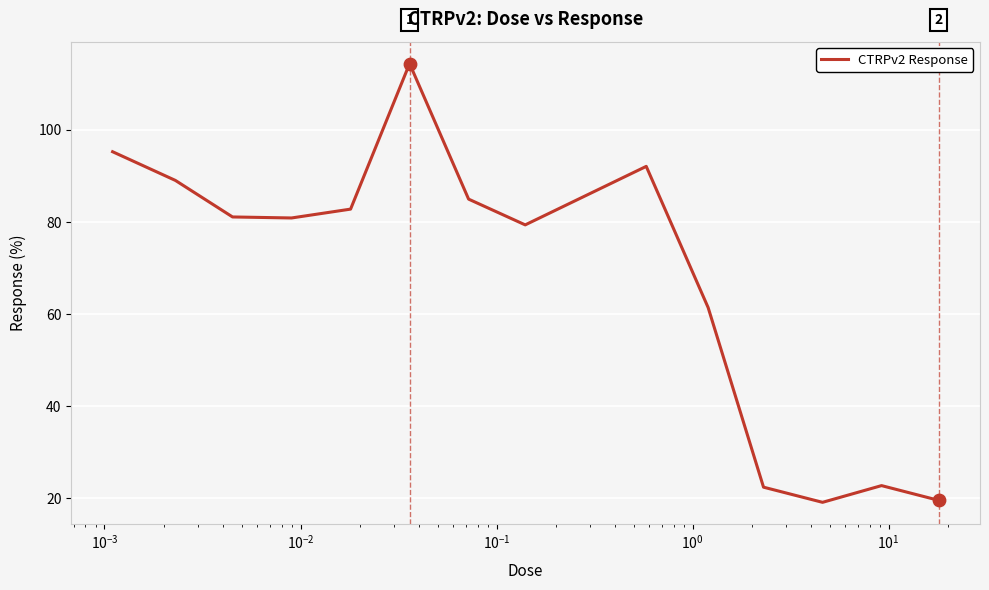

What is the minimum value shown in the chart?

19.2